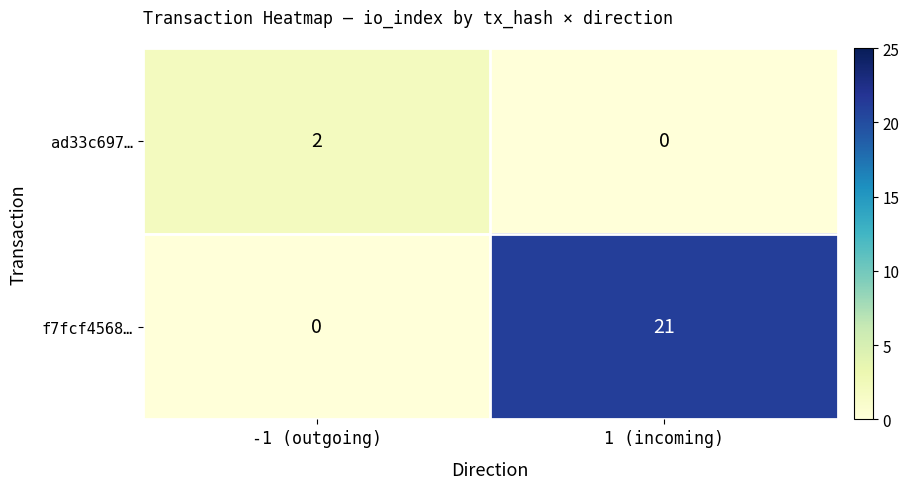

How many data points in ad33c697… are less than 2?

1